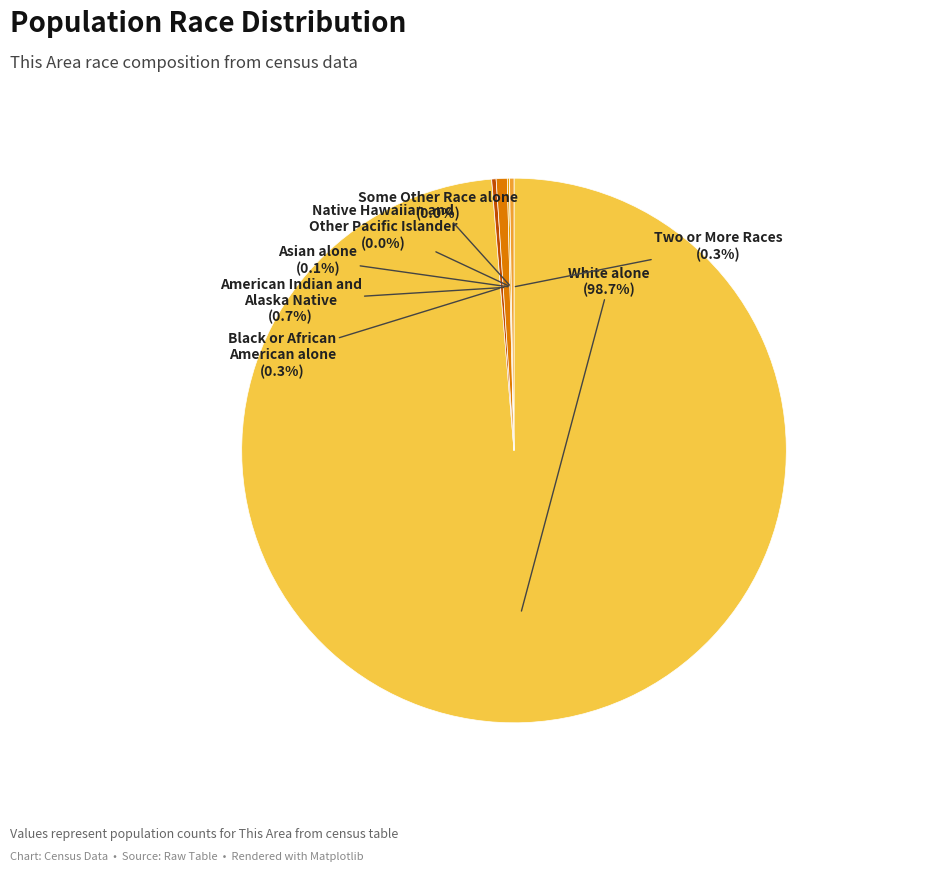

To the nearest percent, what is the difference between the White alone and American Indian and Alaska Native slice percentages?

98%